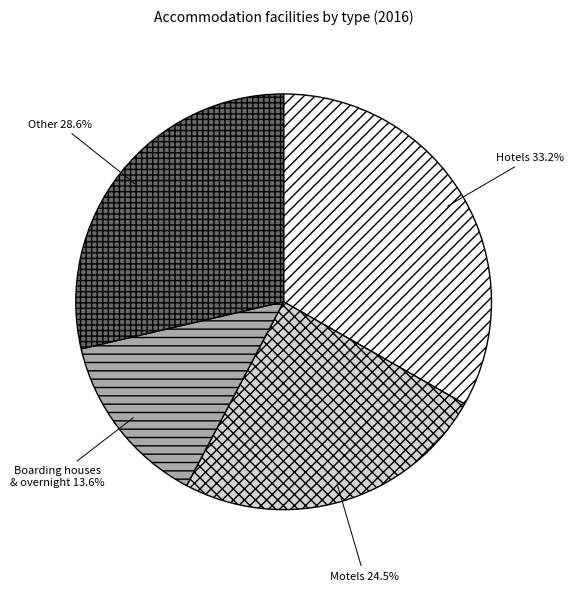

Is there any slice that represents more than half of the pie?

No